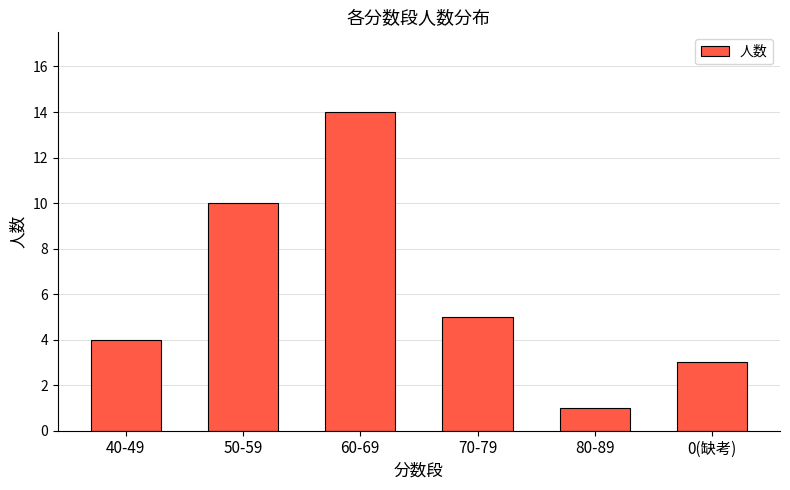

What is the sum of all values?

37